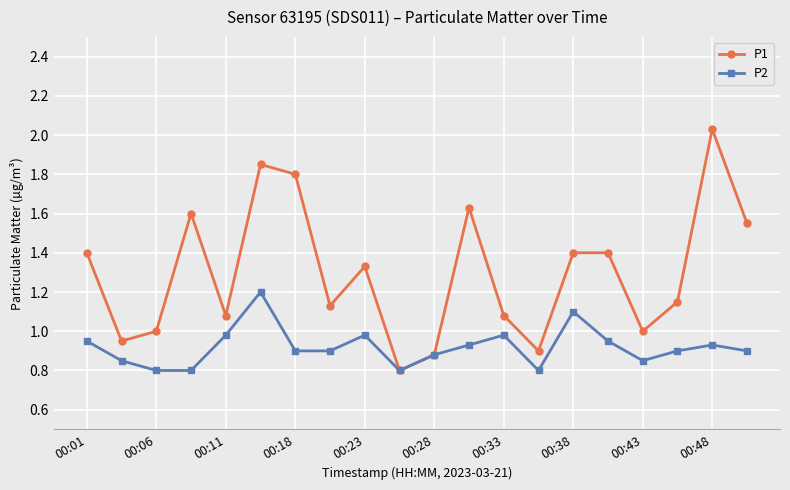

Rank the series by their average value, from highest to lowest.

P1, P2